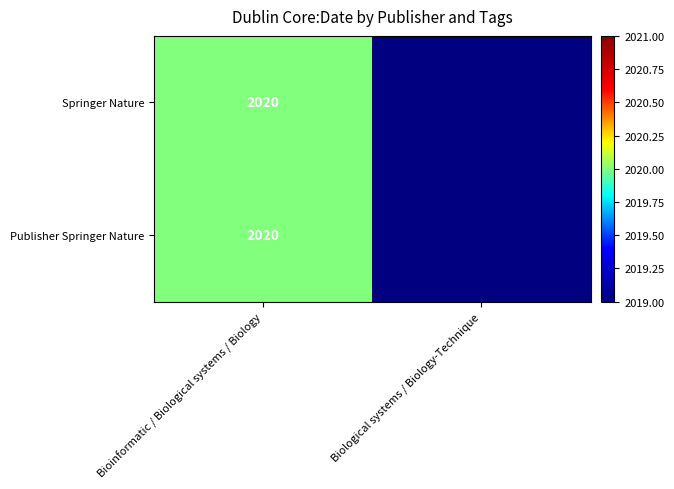

True or false: Publisher Springer Nature has a value of 0 at Biological systems / Biology-Technique.

True